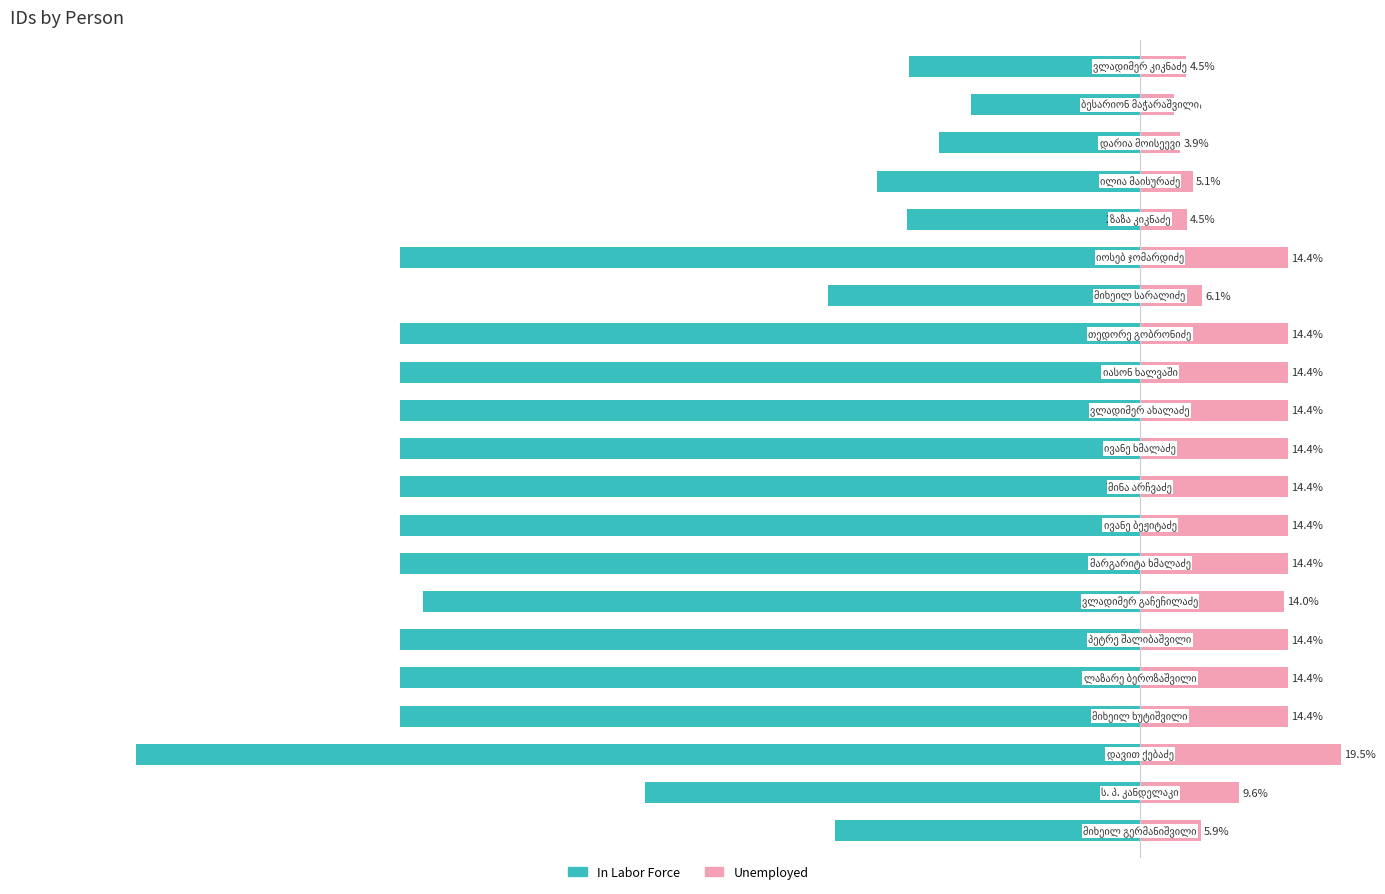

What is the sum of the In Labor Force values at 11 and 13?

-144.1